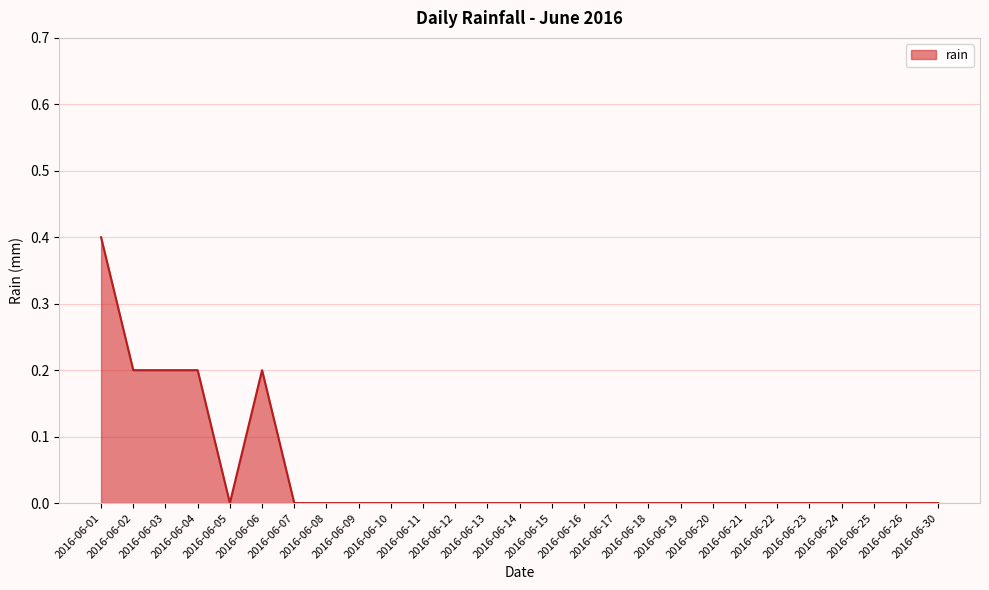

What is the difference between the maximum and minimum values?

0.4